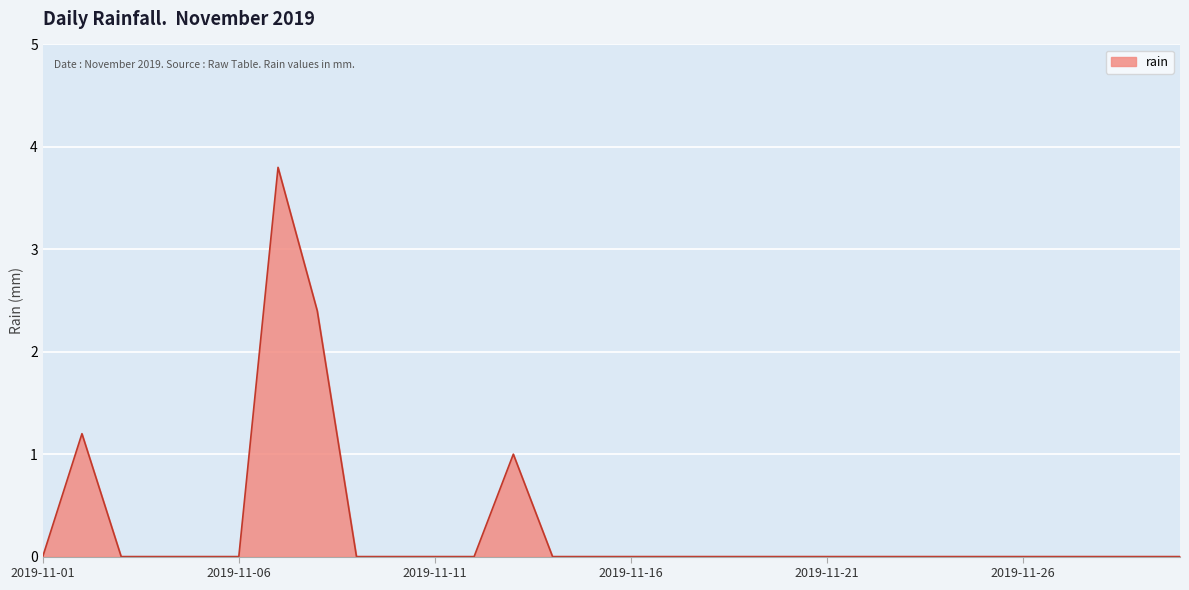

Reading left to right, transcribe all the data shown in this chart.

0.0	1.2	0.0	0.0	0.0	0.0	3.8	2.4	0.0	0.0	0.0	0.0	1.0	0.0	0.0	0.0	0.0	0.0	0.0	0.0	0.0	0.0	0.0	0.0	0.0	0.0	0.0	0.0	0.0	0.0